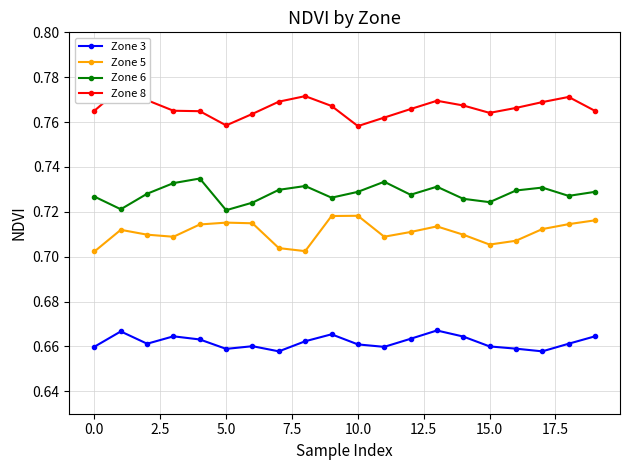

Count the Zone 5 values in the range 0 to 1.

20